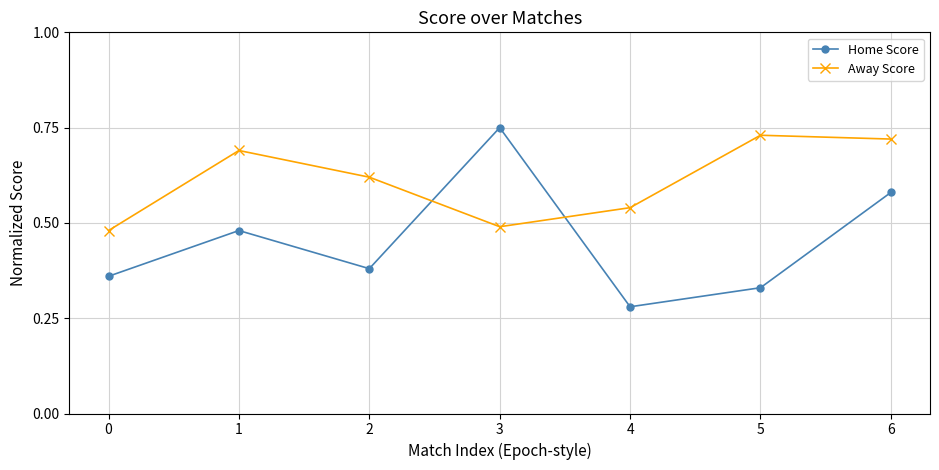

Which label corresponds to the largest value in the chart?

3